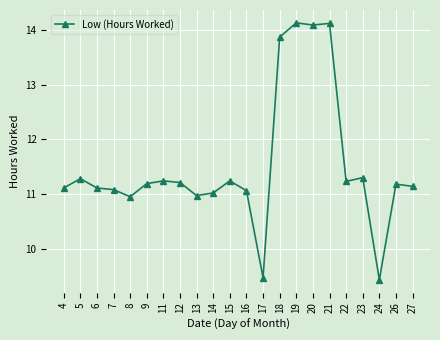

True or false: the data has more than 0 interior local peaks.

True